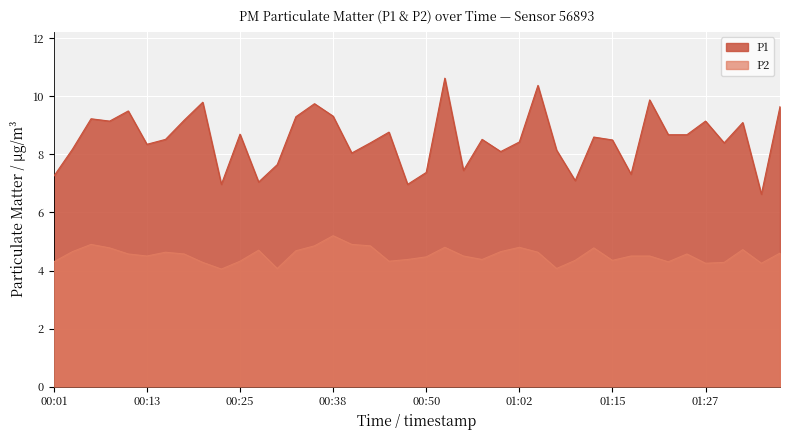

What is the sum of all P1 values?

340.8